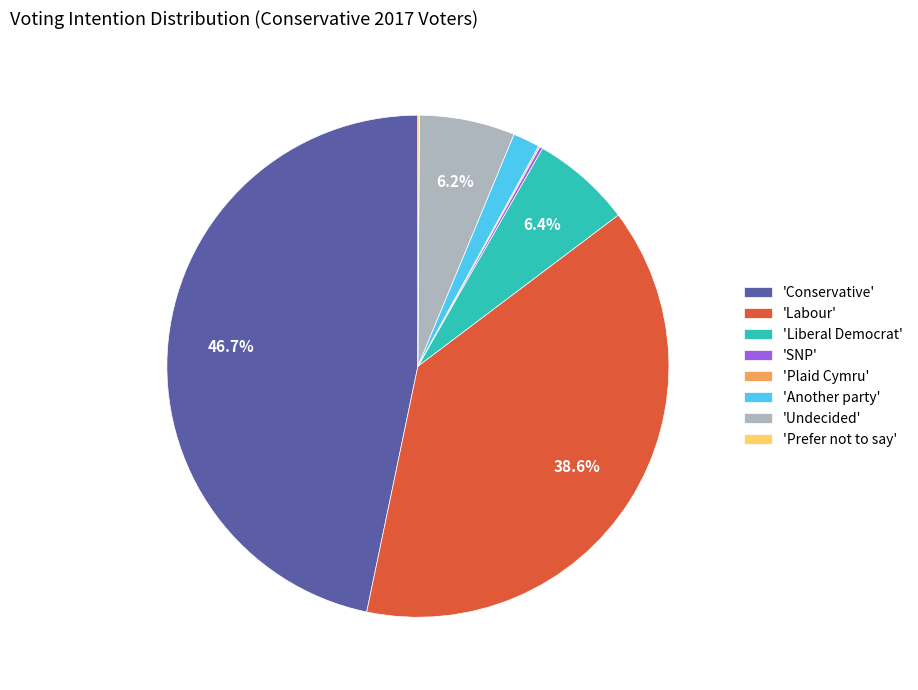

Combined, do 'Labour' and 'Undecided' account for over 50%?

No